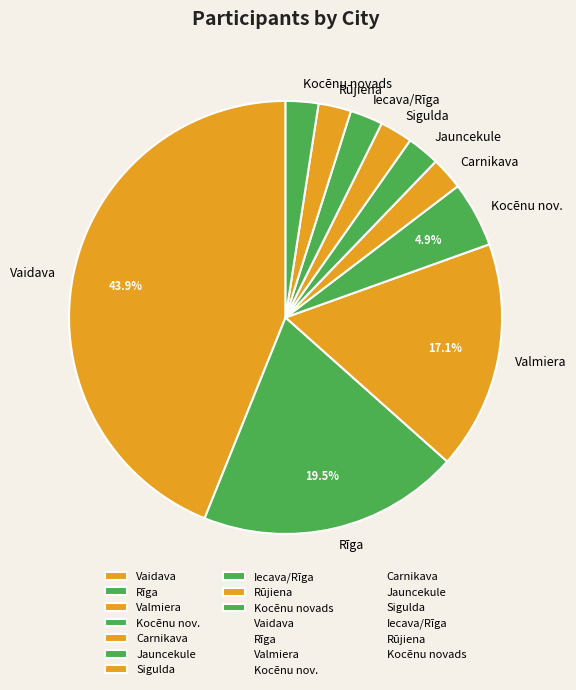

Is there a majority slice in this chart?

No